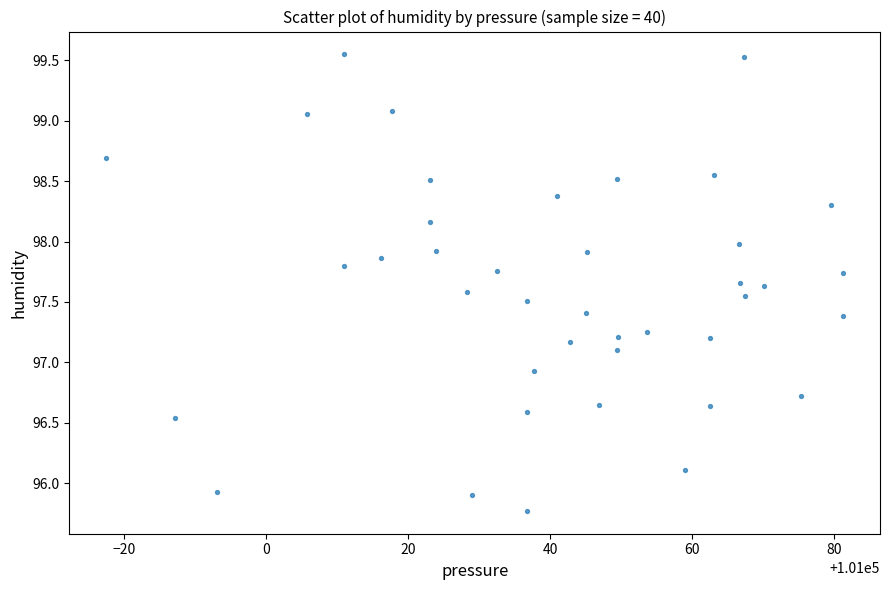

What is the range of Y values (max minus min)?

3.8